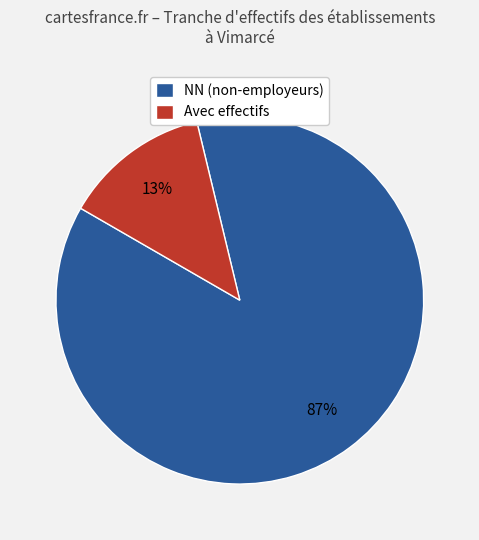

Which slice is the smallest?

Avec effectifs